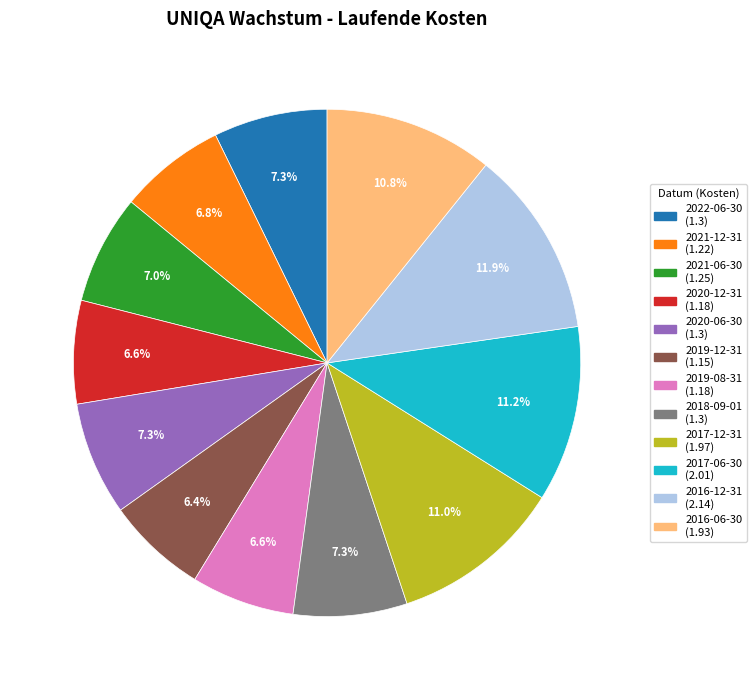

To the nearest percent, what is the combined percentage of 2018-09-01 and 2016-06-30?

18%